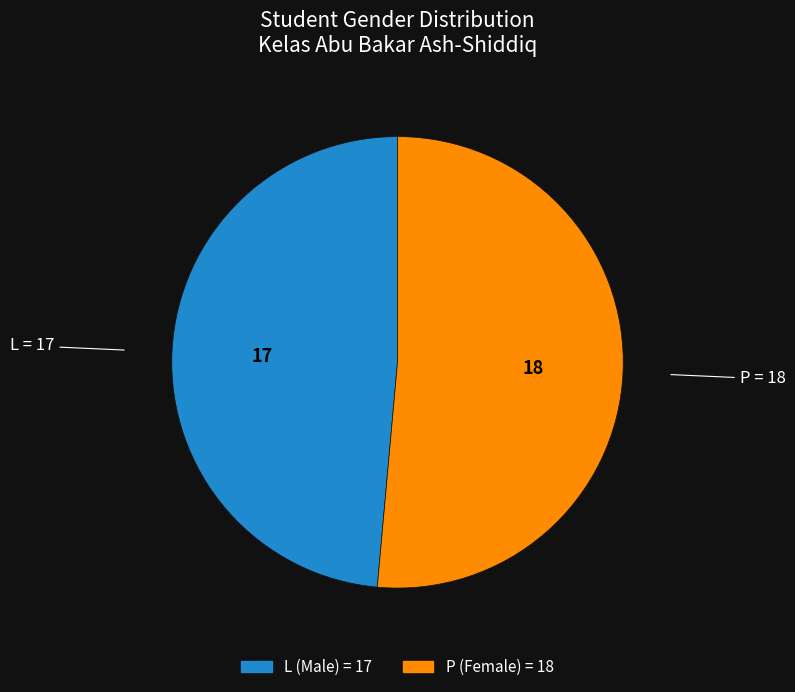

Count the number of slices in the pie.

2